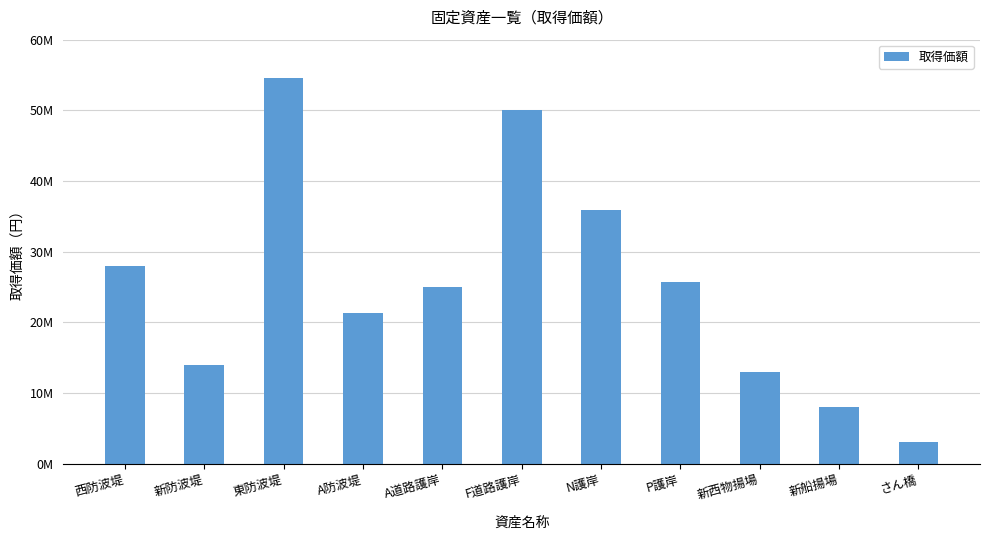

What is the sum of all values?

278427071